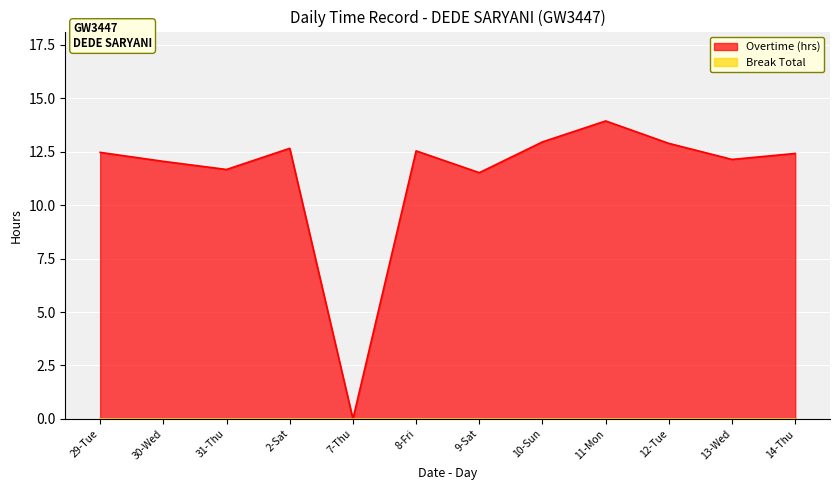

True or false: there are more than 2 points higher than both neighbors.

True